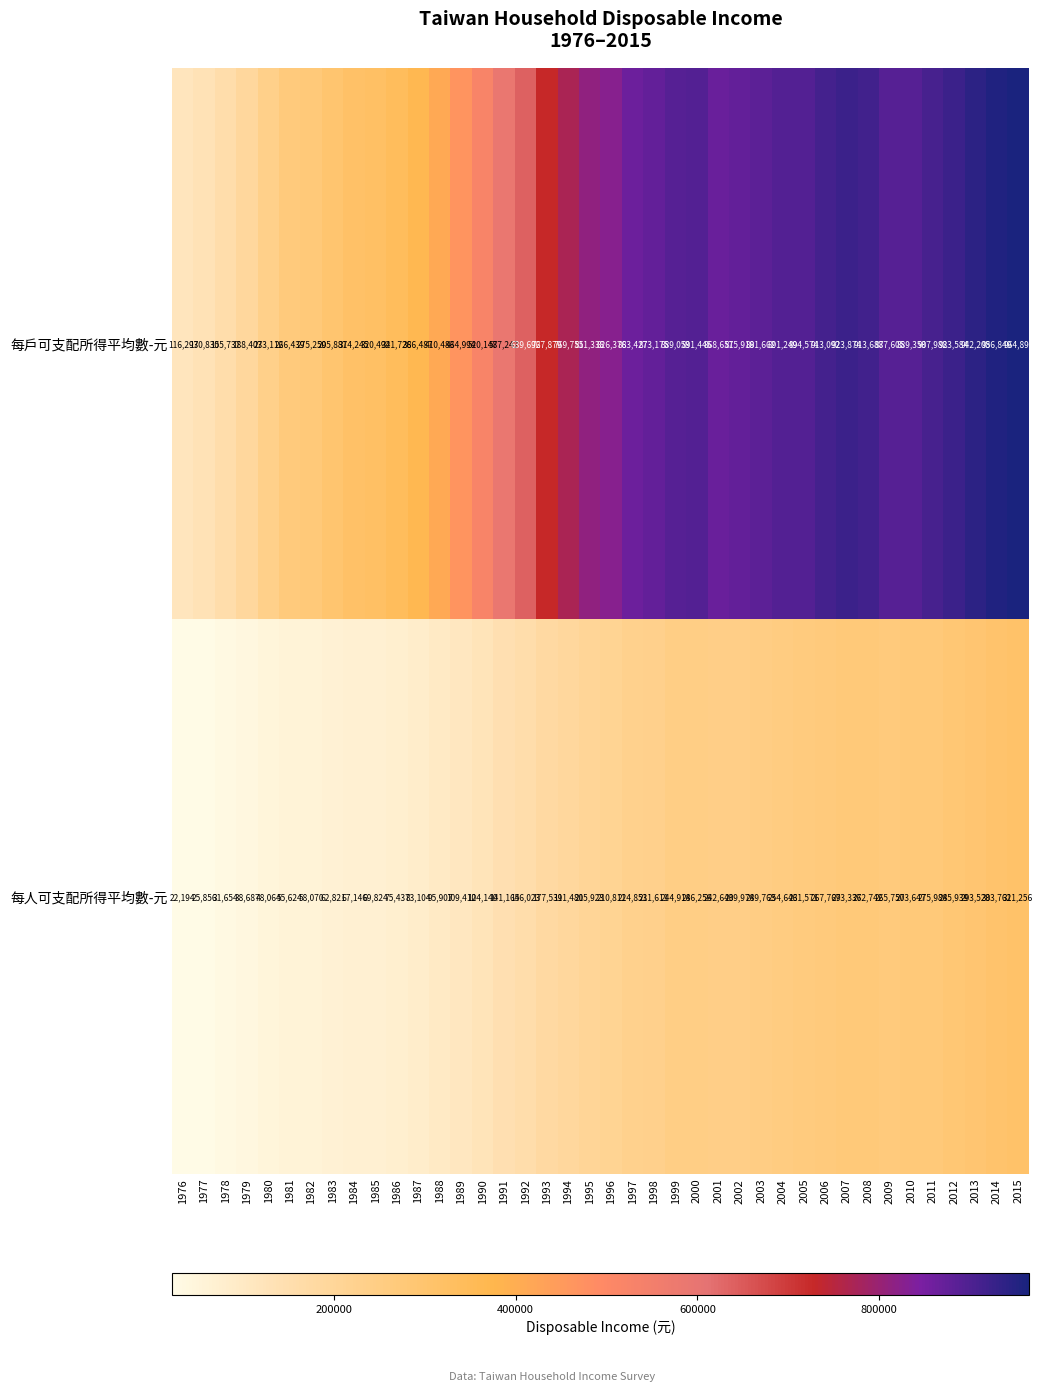

What is the total value across all series at 1989?

574404